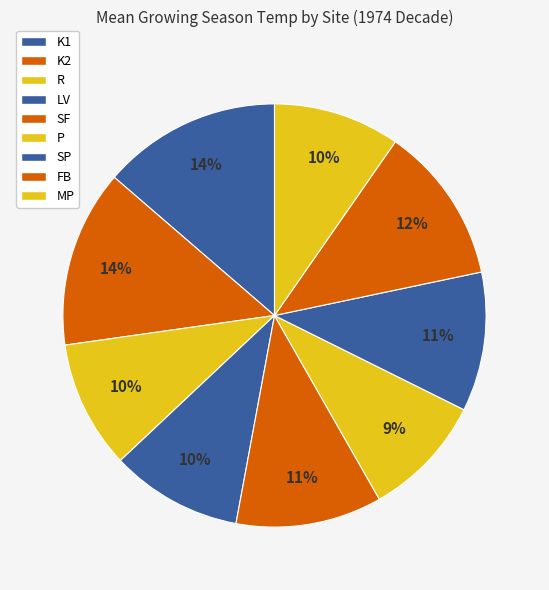

Rank the categories by value from highest to lowest.

K1, K2, FB, SF, SP, LV, R, MP, P